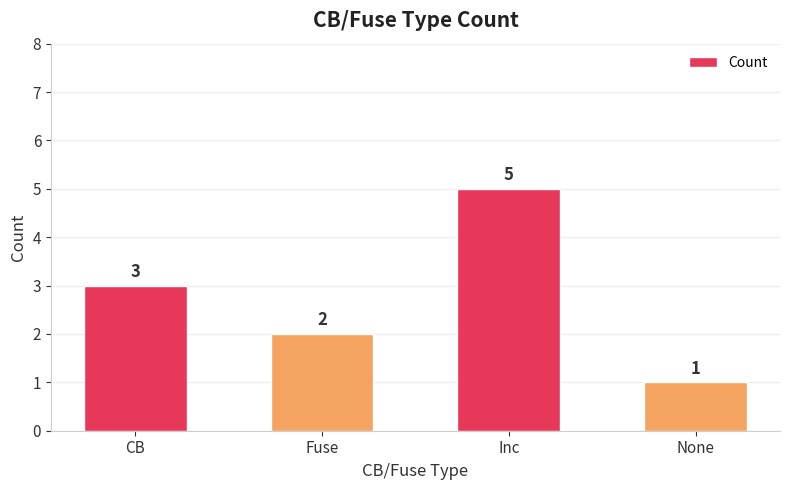

What is the maximum value shown in the chart?

5